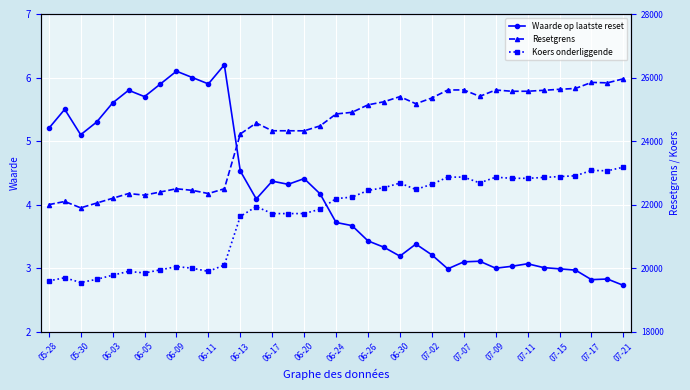

True or false: Waarde op laatste reset and Resetgrens cross at least once.

False